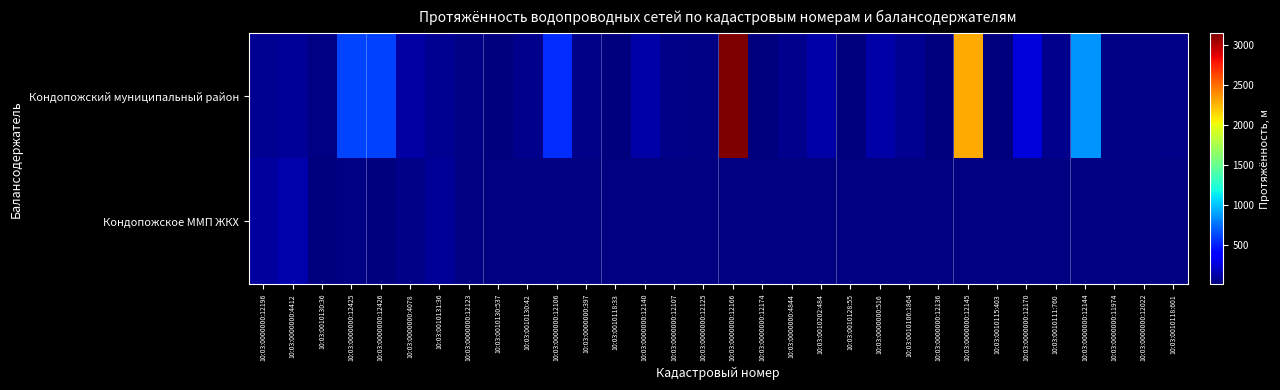

List the series in order of their peak value, highest first.

Кондопожский муниципальный район, Кондопожское ММП ЖКХ